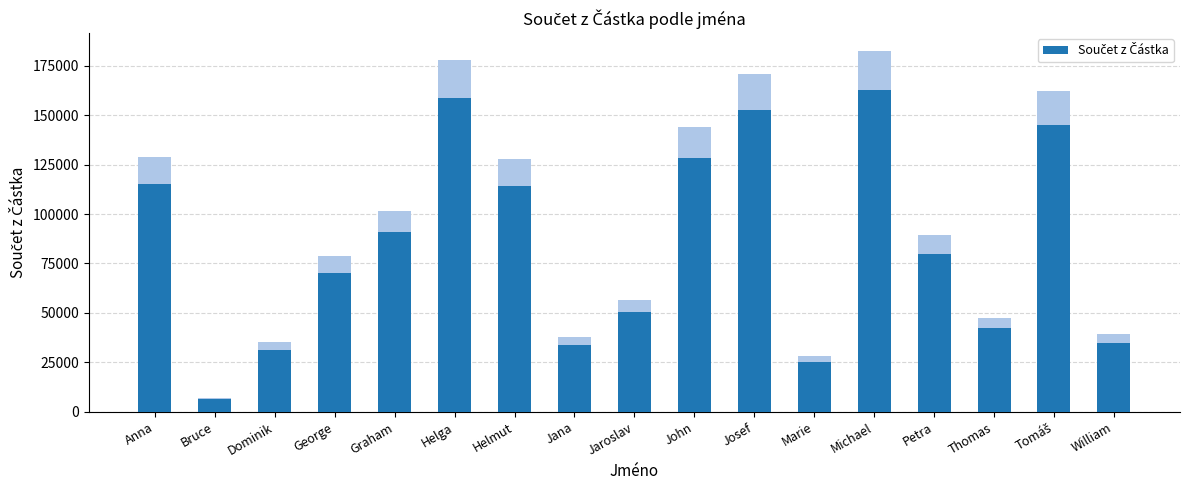

How many data points are less than 79975?

8